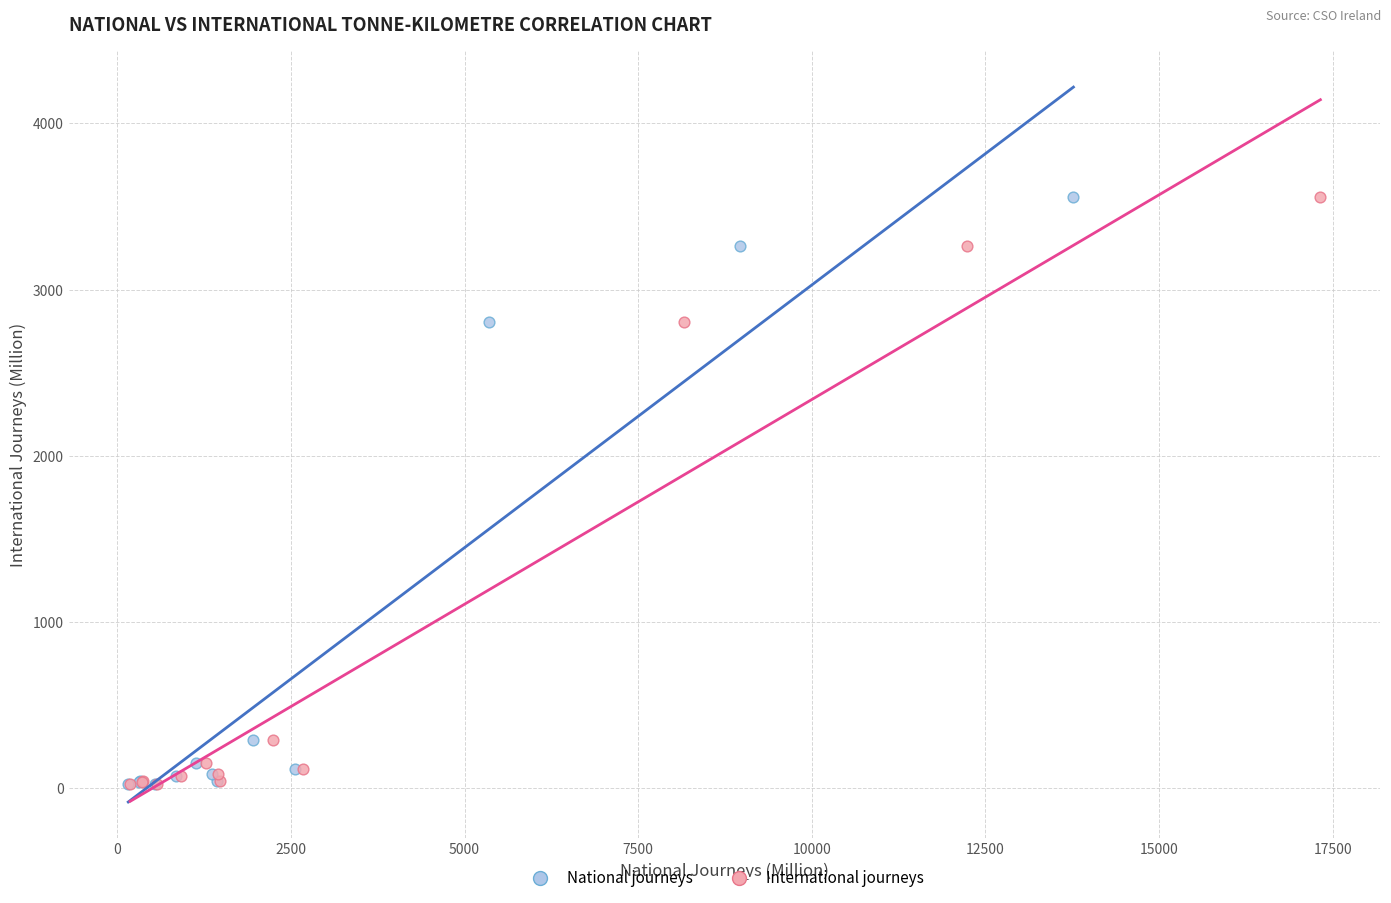

What are all the series names shown in the legend?

National journeys, International journeys